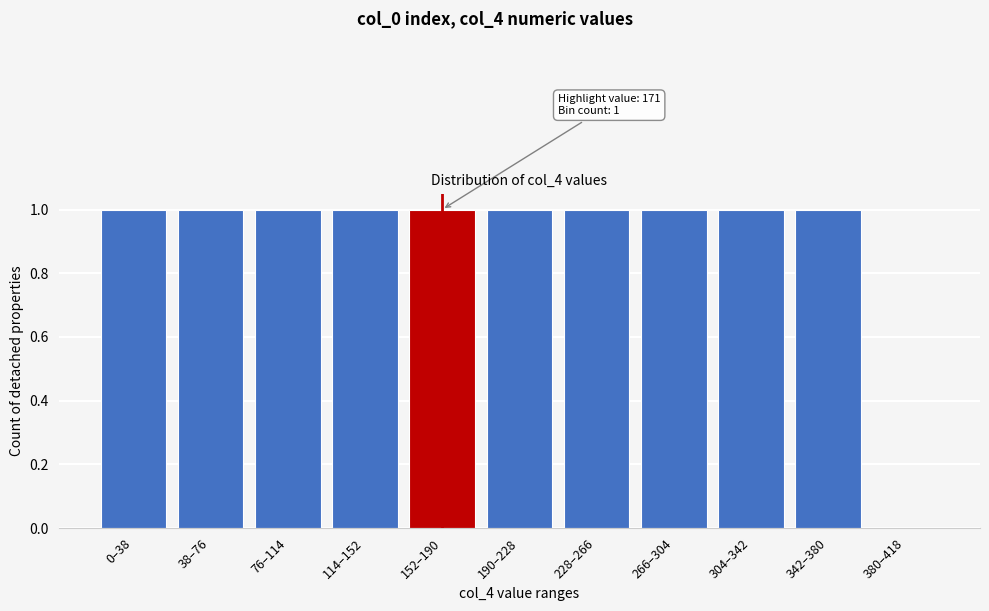

Reading left to right, list all the values displayed in this chart.

0–38=1	38–76=1	76–114=1	114–152=1	152–190=1	190–228=1	228–266=1	266–304=1	304–342=1	342–380=1	380–418=0